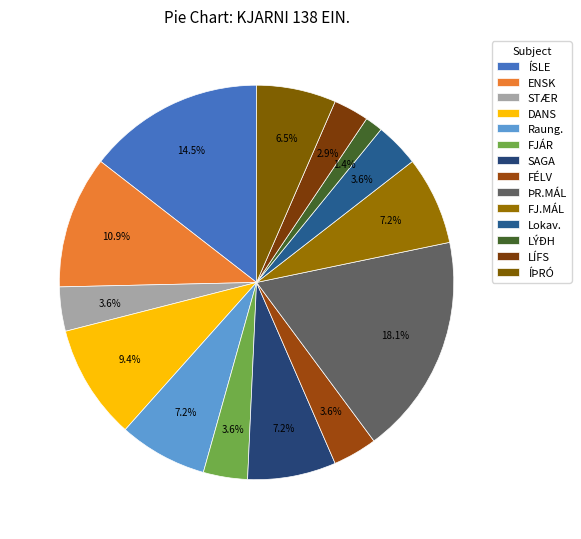

Which category has the biggest portion of the pie?

ÞR.MÁL